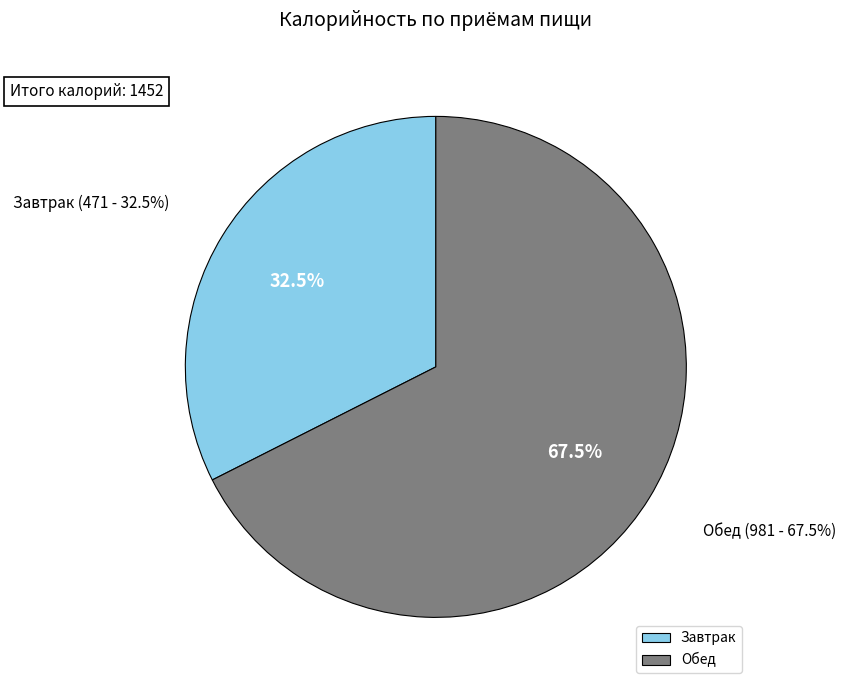

What percentage is the Обед slice, to the nearest percent?

68%